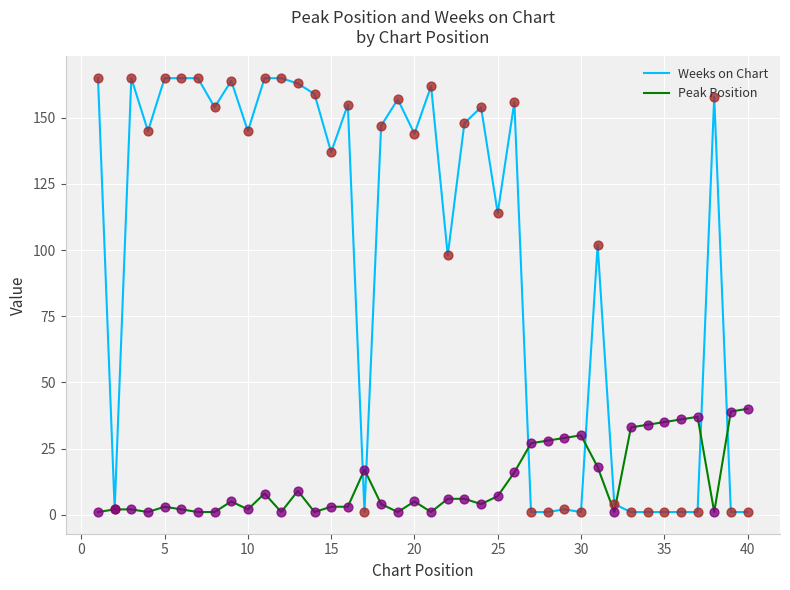

What are all the series names shown in the legend?

Weeks on Chart, Peak Position